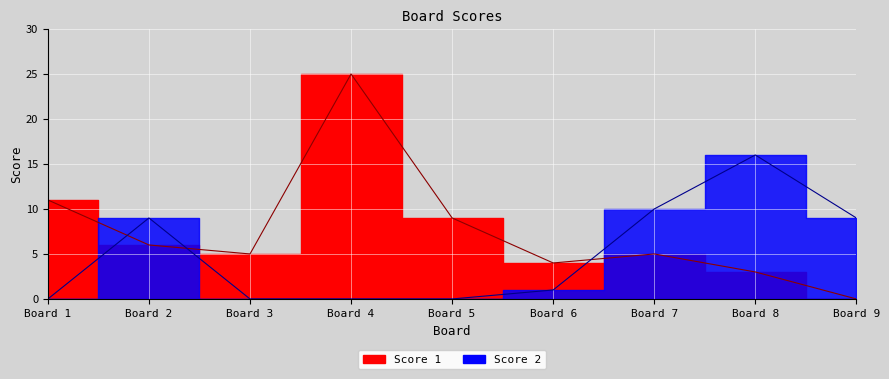

What is the spread (max minus min) of values at Board 9?

9